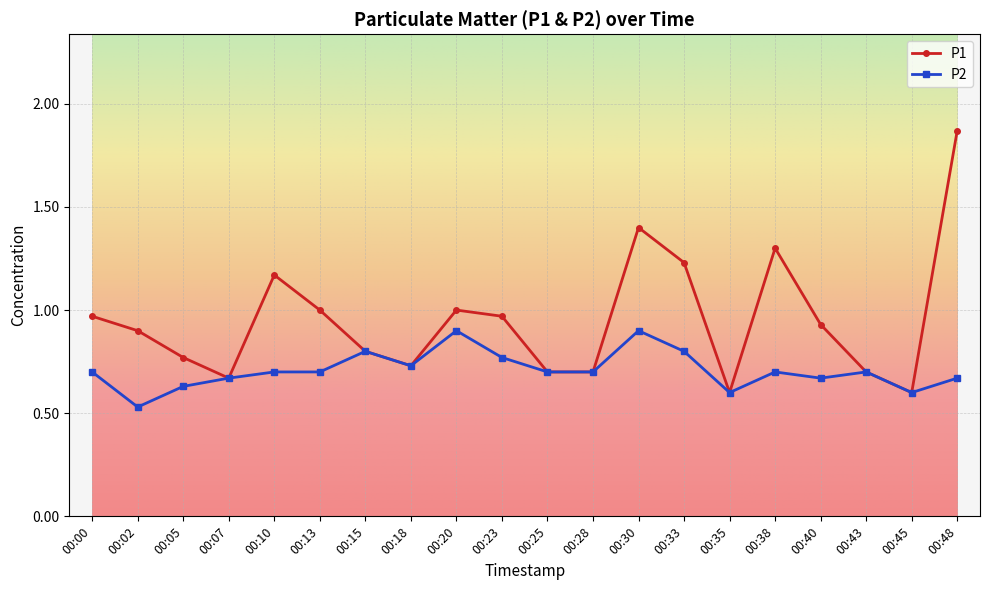

Rank the series by their maximum value, from lowest to highest.

P2, P1